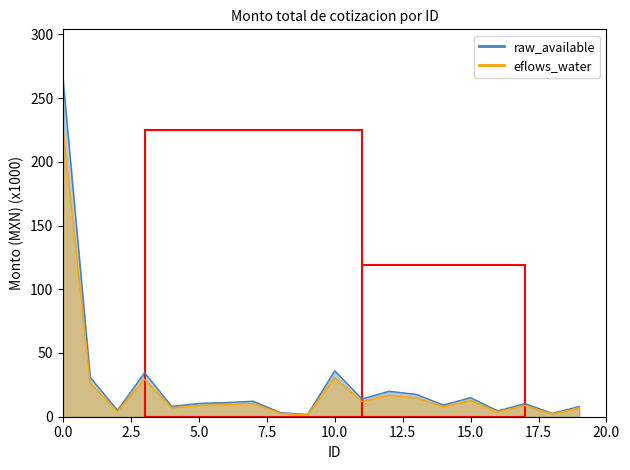

Reading left to right, extract all data points from this chart.

264.3	30.9	5.0	34.5	8.1	10.4	11.1	12.2	3.2	1.8	36.1	13.9	20.0	17.5	9.2	14.9	4.5	10.3	2.7	8.0